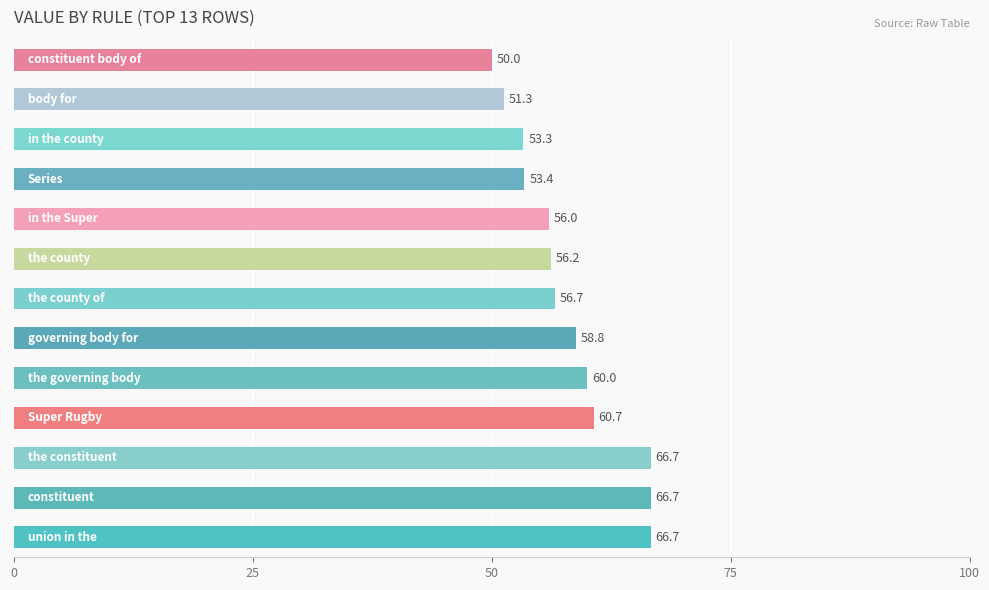

What is the average value?

58.2